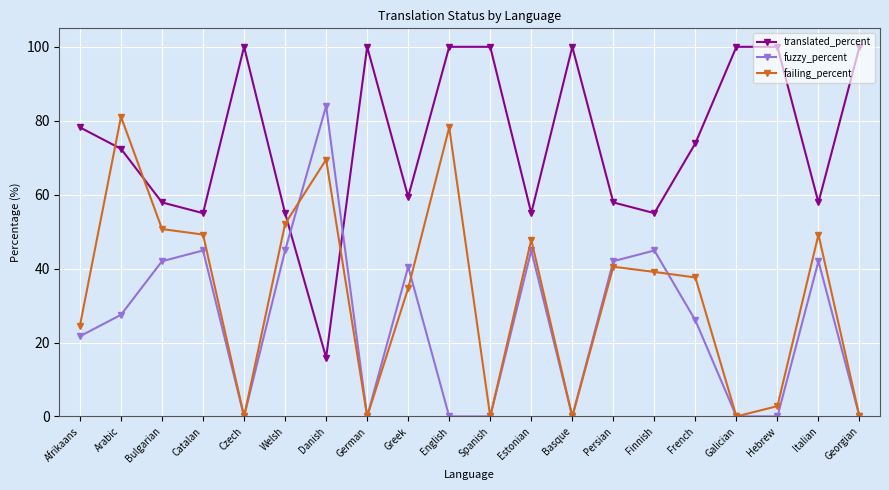

At which label does translated_percent first exceed 73?

Afrikaans